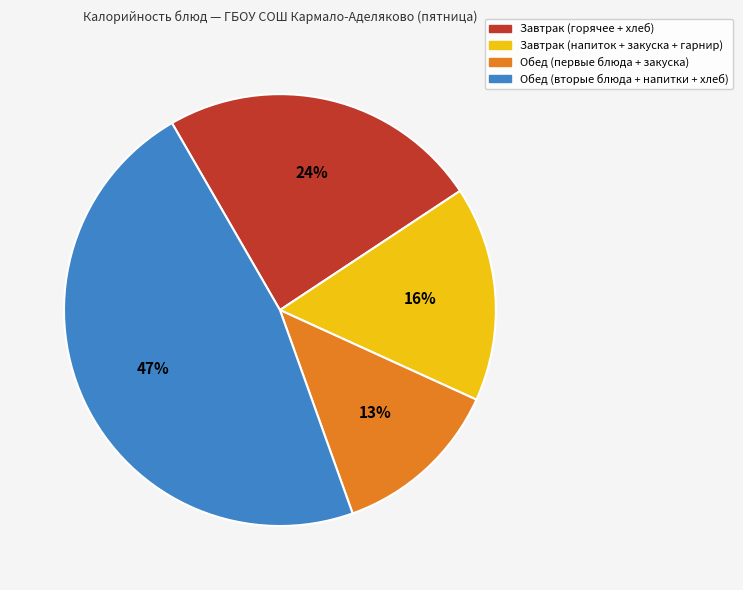

How many segments does this pie chart have?

4